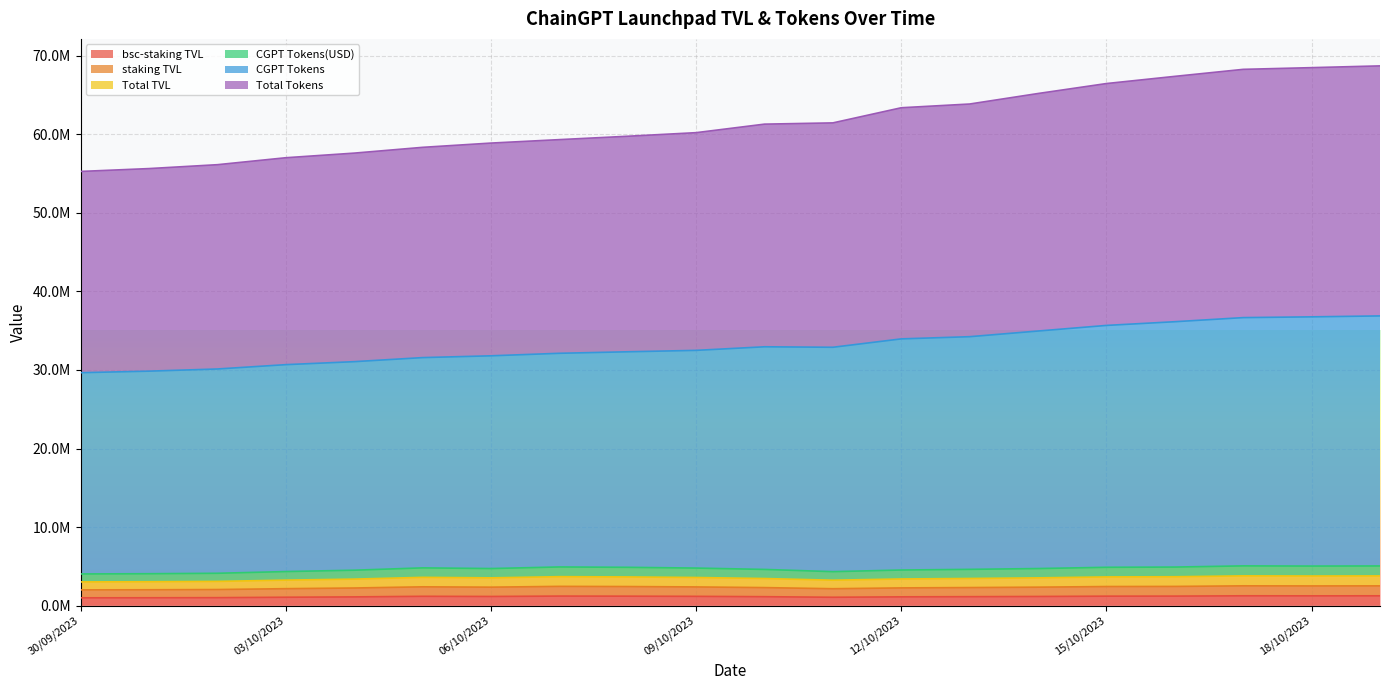

What is the label of the 19th point from the right?

01/10/2023